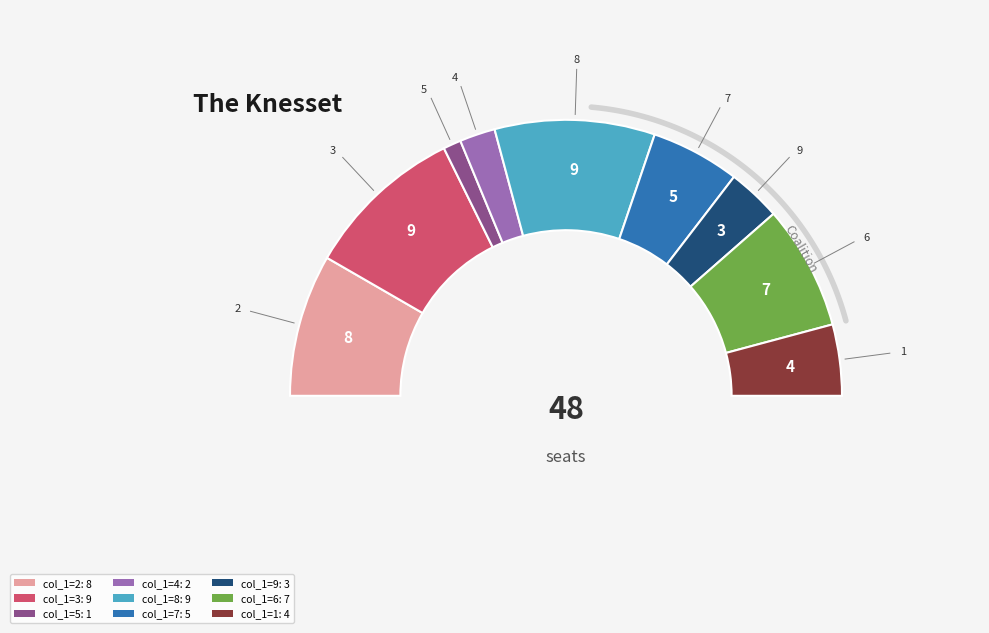

Is there a majority slice in this chart?

No